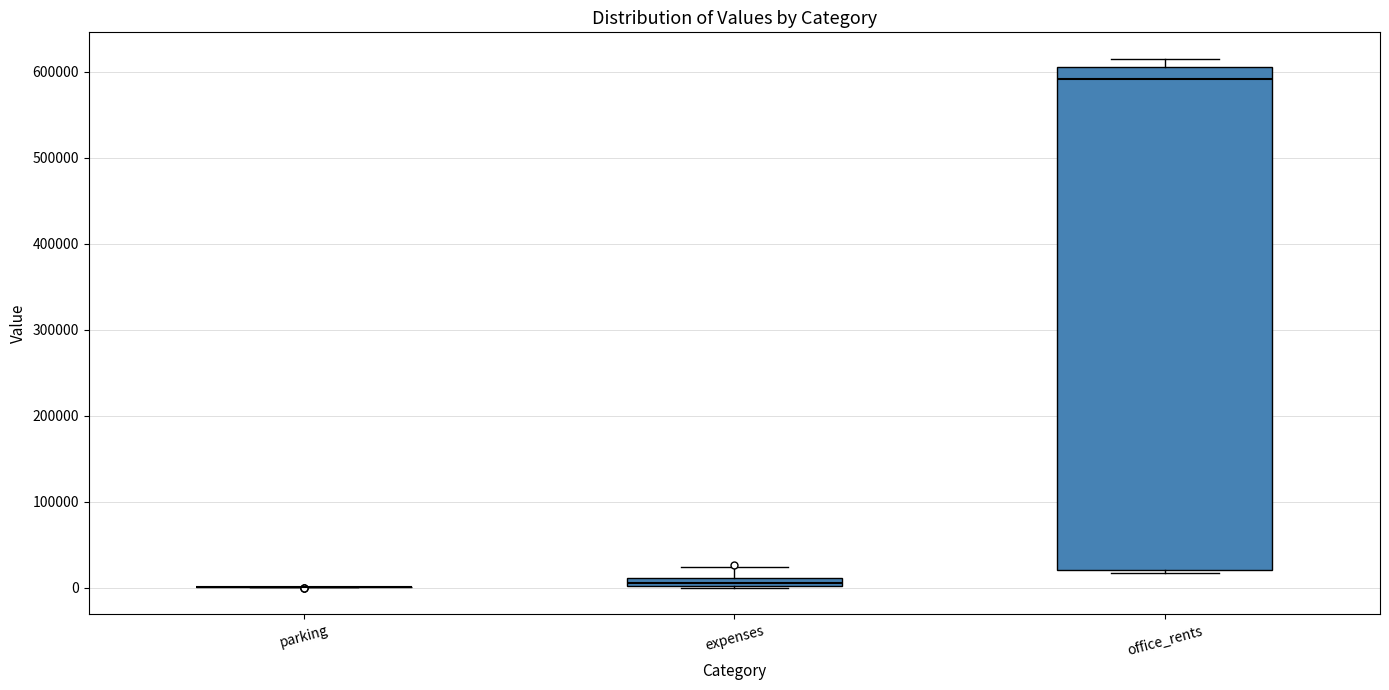

Which box is the tallest, from its lower edge to its upper edge?

office_rents